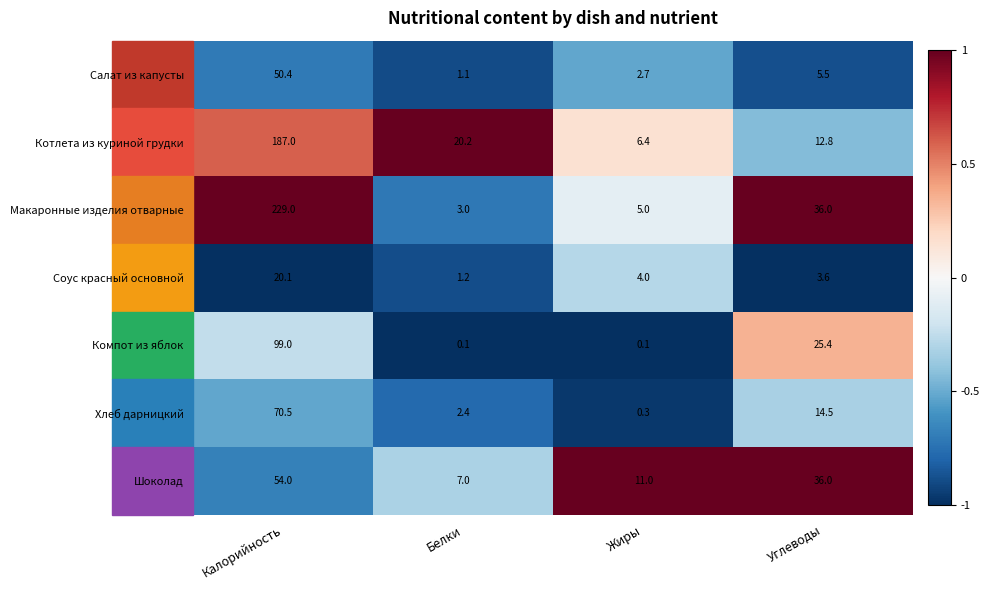

Count the number of data series in this chart.

7